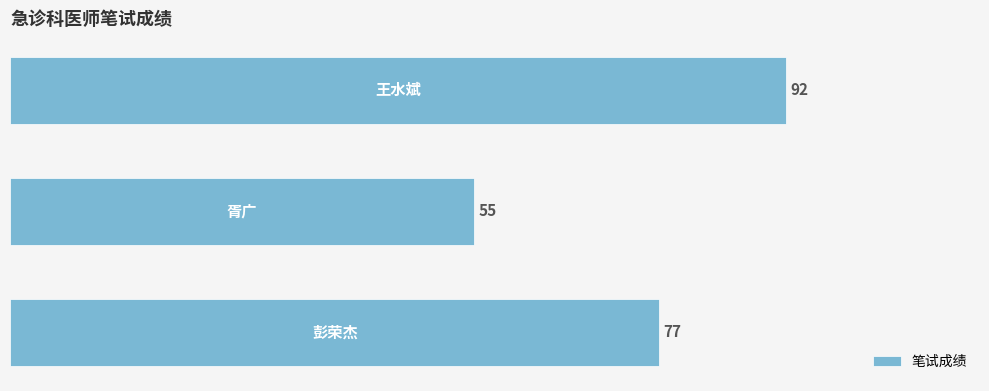

What is the difference between the second highest and minimum values?

22